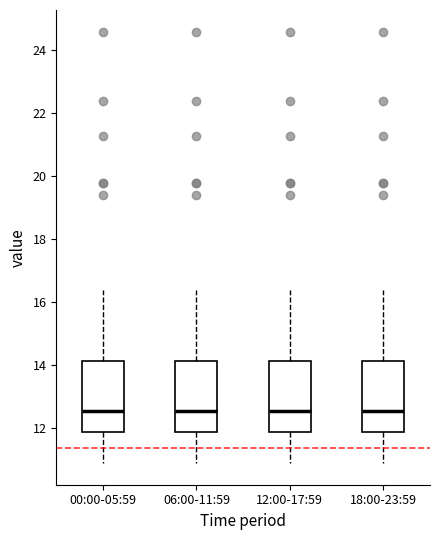

Reading left to right, transcribe this box plot: for each box, give where its median line is, the range the box spans, and where its two whiskers end, as read against the y-axis. The values are not printed on the chart, so give them approximately, as read against the axis.

00:00-05:59: median 12.6, box 12.0 to 14.2, whiskers 11.0 to 16.4
06:00-11:59: median 12.6, box 12.0 to 14.2, whiskers 11.0 to 16.4
12:00-17:59: median 12.6, box 12.0 to 14.2, whiskers 11.0 to 16.4
18:00-23:59: median 12.6, box 12.0 to 14.2, whiskers 11.0 to 16.4